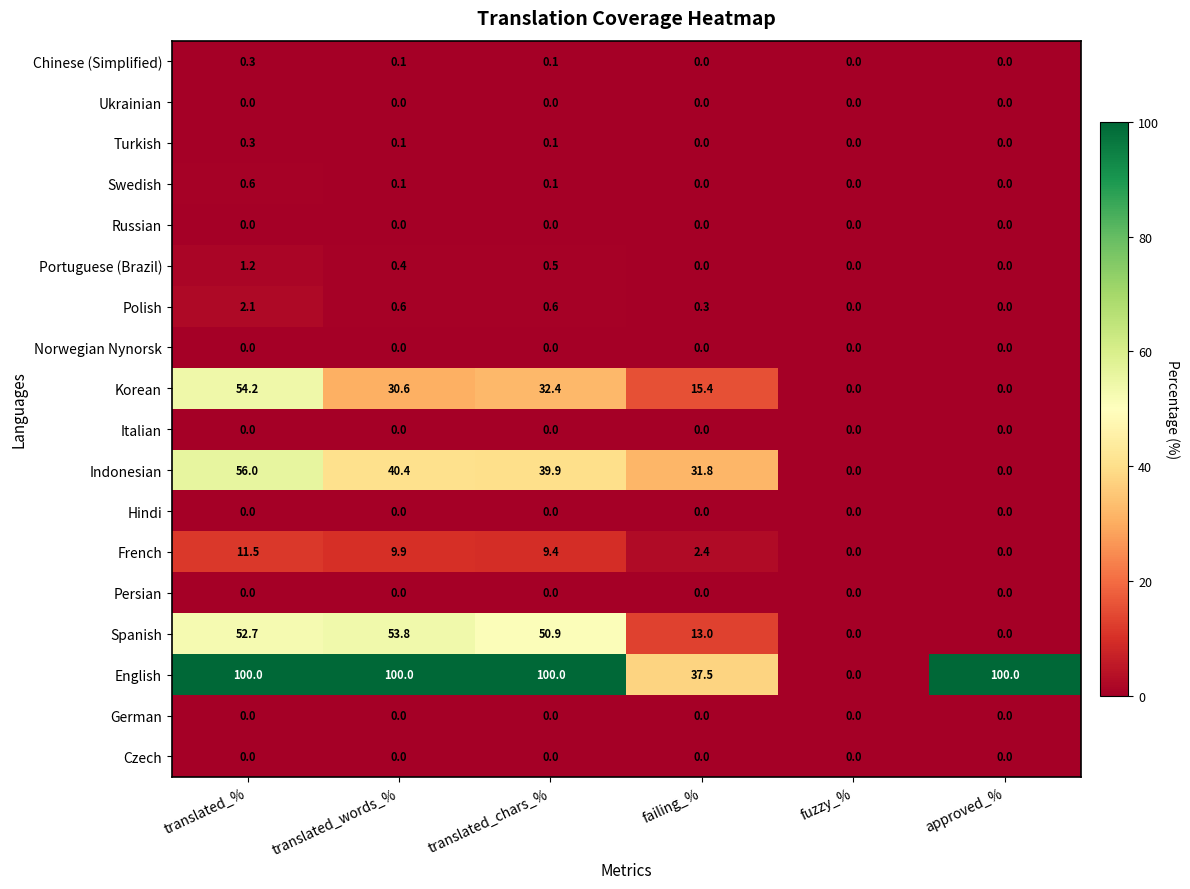

Which series has the largest range (max minus min)?

English